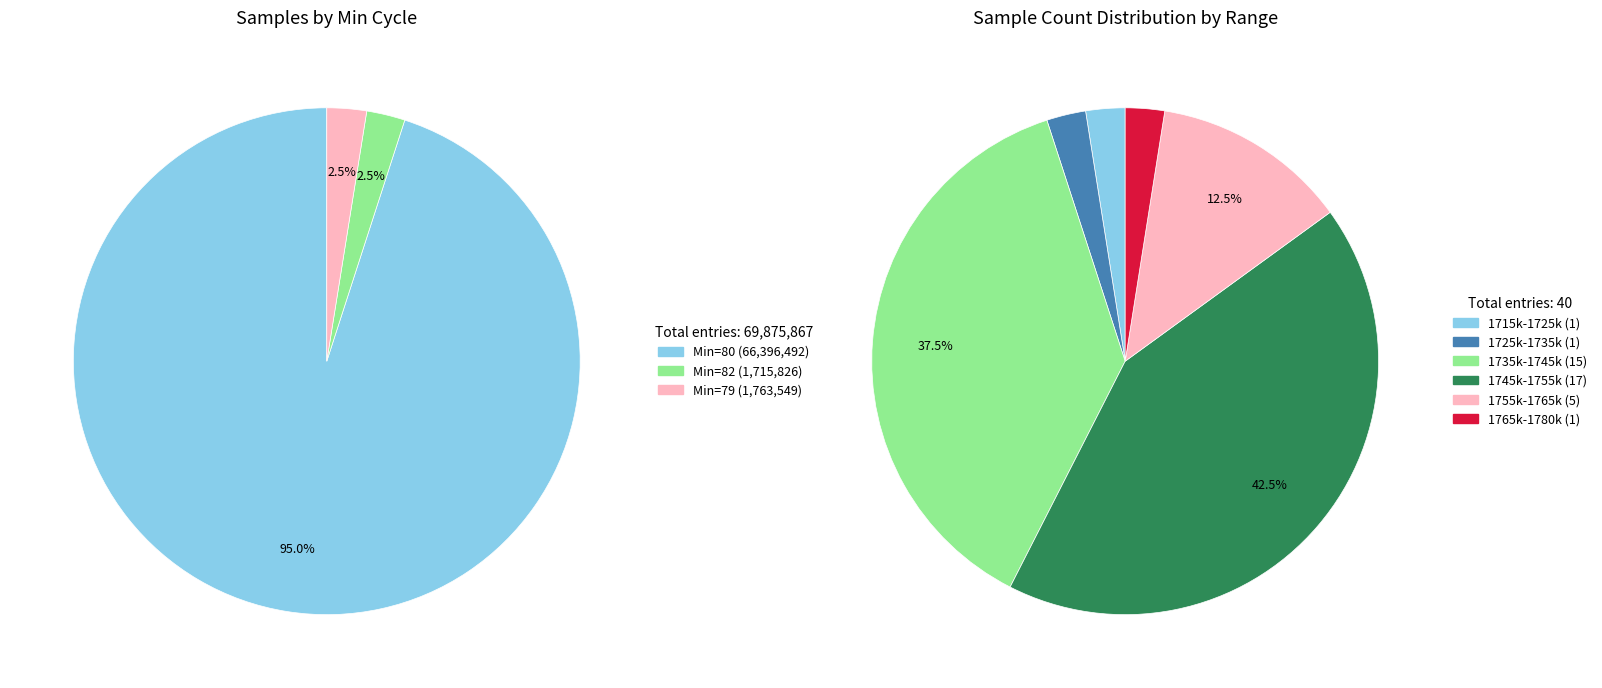

Which category has the biggest portion of the pie?

80